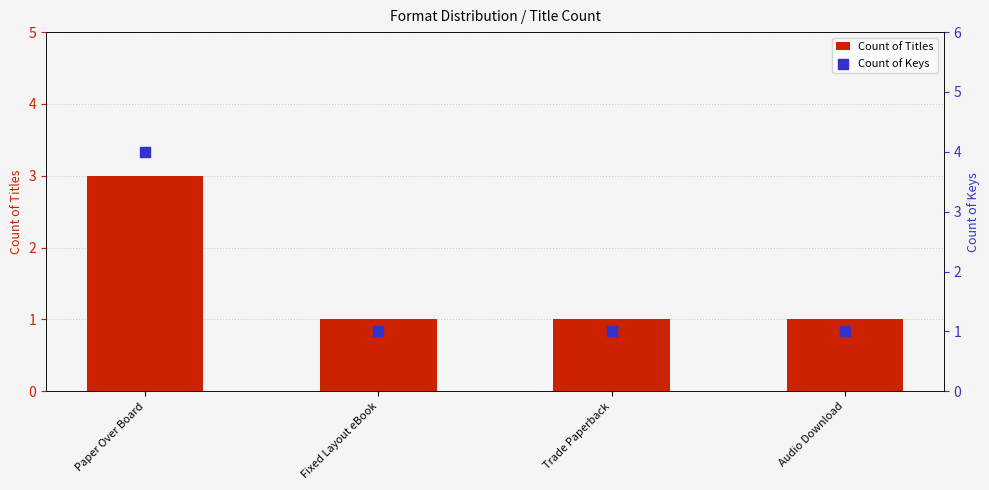

At which category is the sum across all series the highest?

Paper Over Board